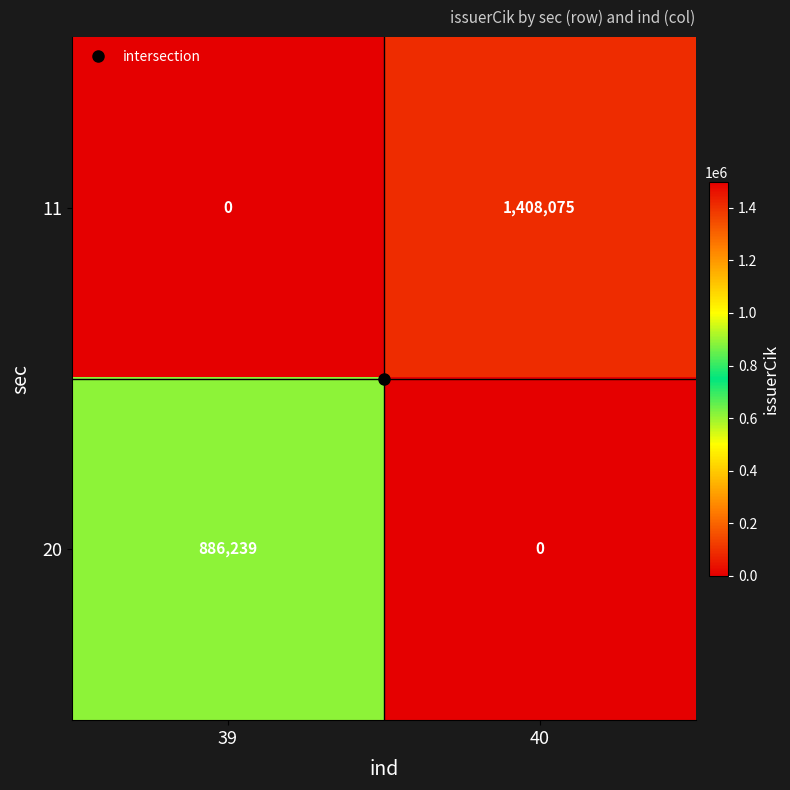

At how many categories does at least one series exceed 127084?

2